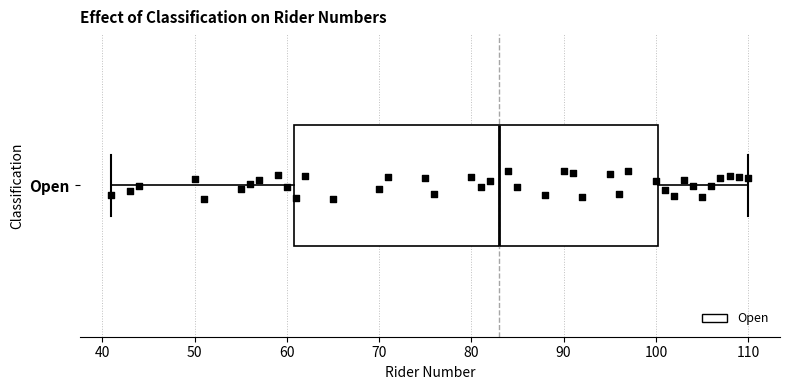

Where is the left edge of the box for Open on the x-axis? The values are not printed on the chart, so give them approximately, as read against the axis.

61